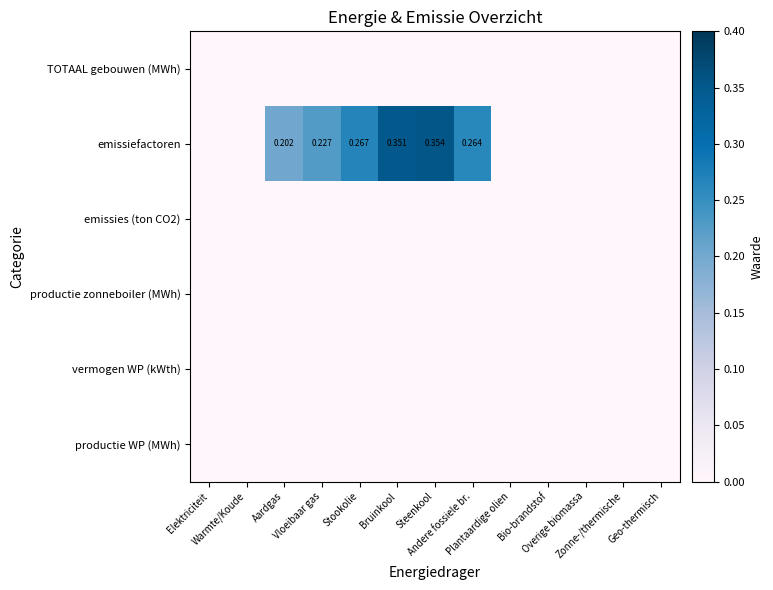

At which category is the sum across all series the highest?

Steenkool